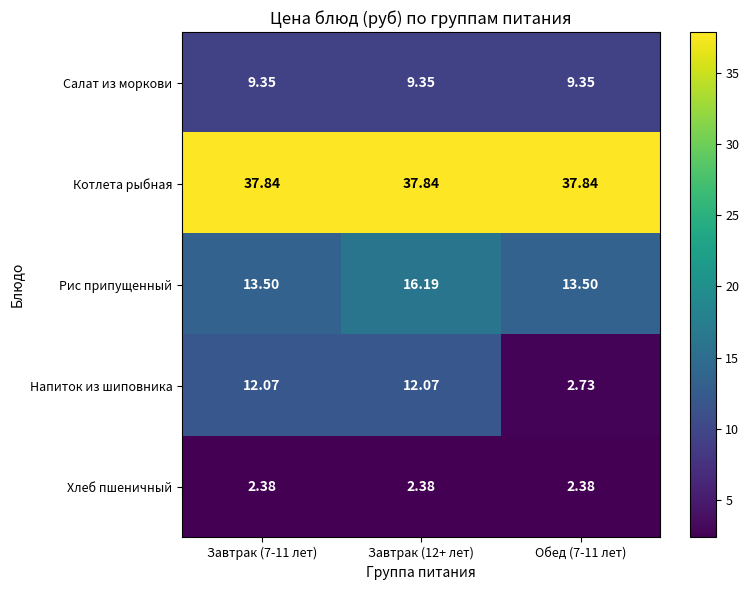

Between Завтрак (7-11 лет) and Обед (7-11 лет), which series saw the biggest shift?

Напиток из шиповника